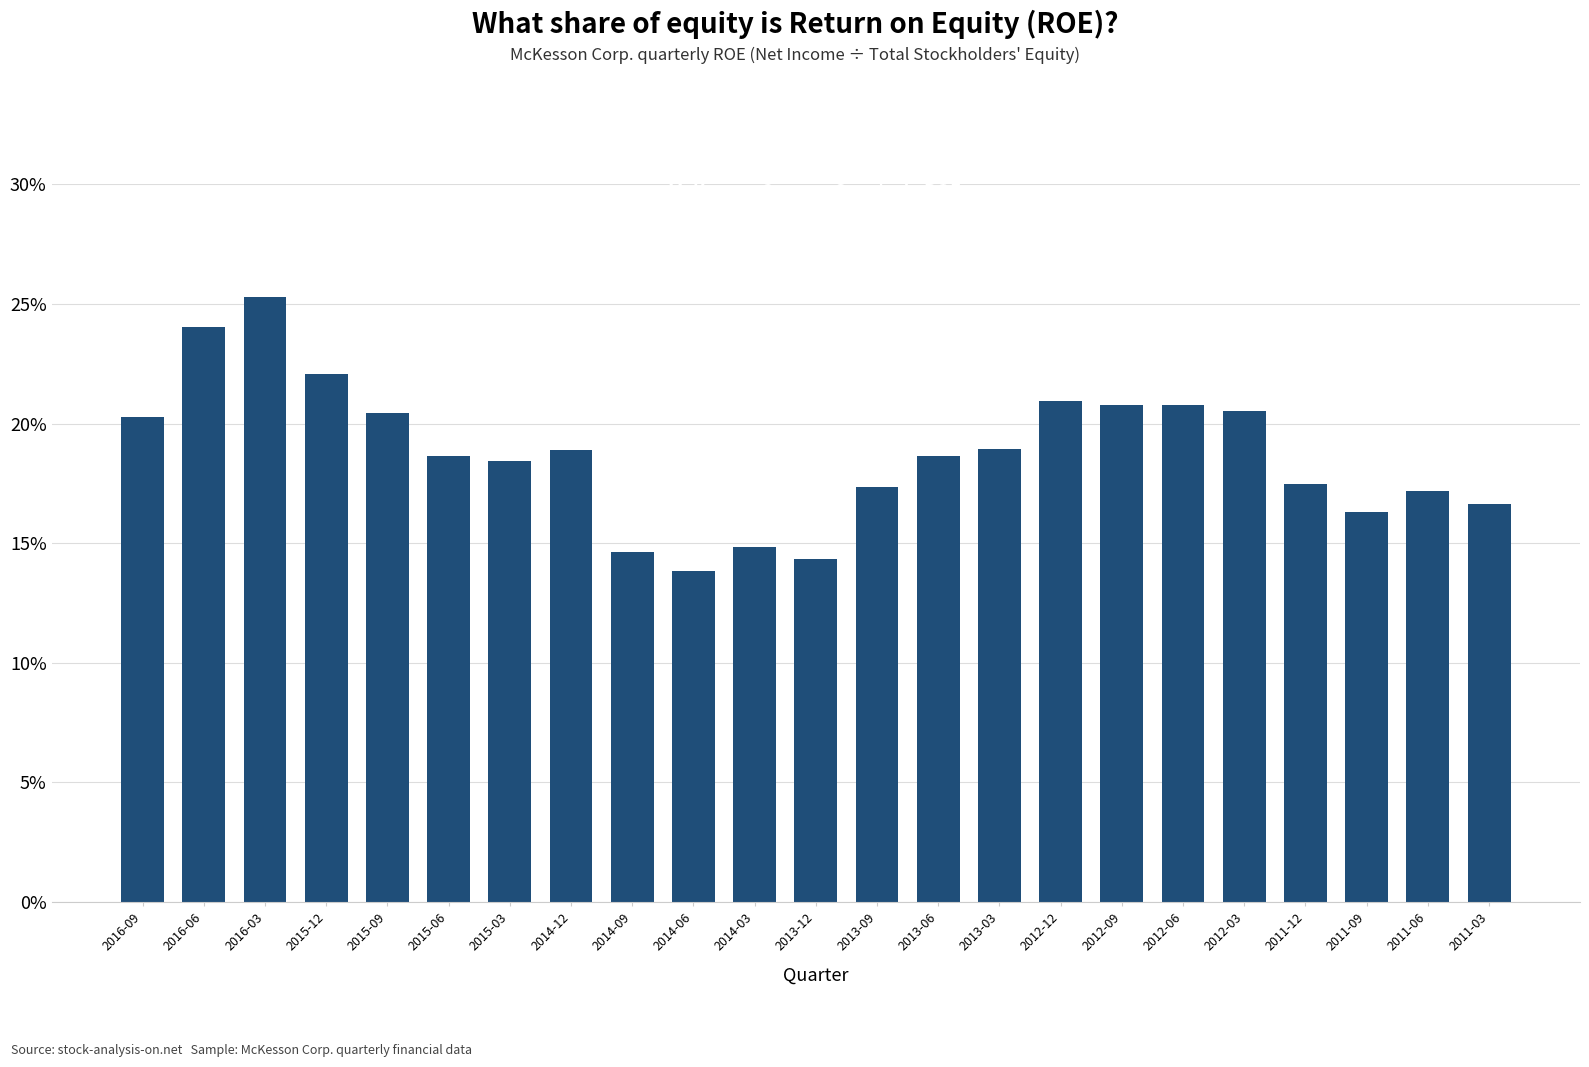

Rank the categories by value from lowest to highest.

2014-06, 2013-12, 2014-09, 2014-03, 2011-09, 2011-03, 2011-06, 2013-09, 2011-12, 2015-03, 2015-06, 2013-06, 2014-12, 2013-03, 2016-09, 2015-09, 2012-03, 2012-09, 2012-06, 2012-12, 2015-12, 2016-06, 2016-03